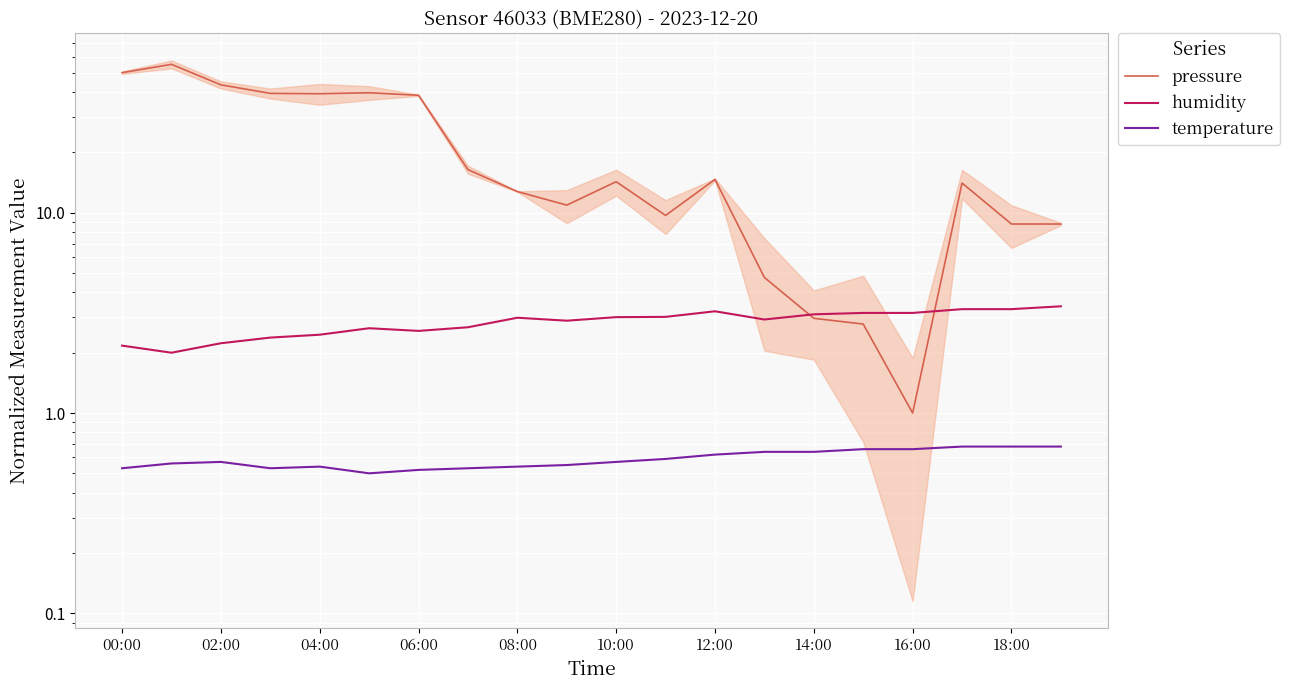

Is this an area chart (filled region under the line)?

No